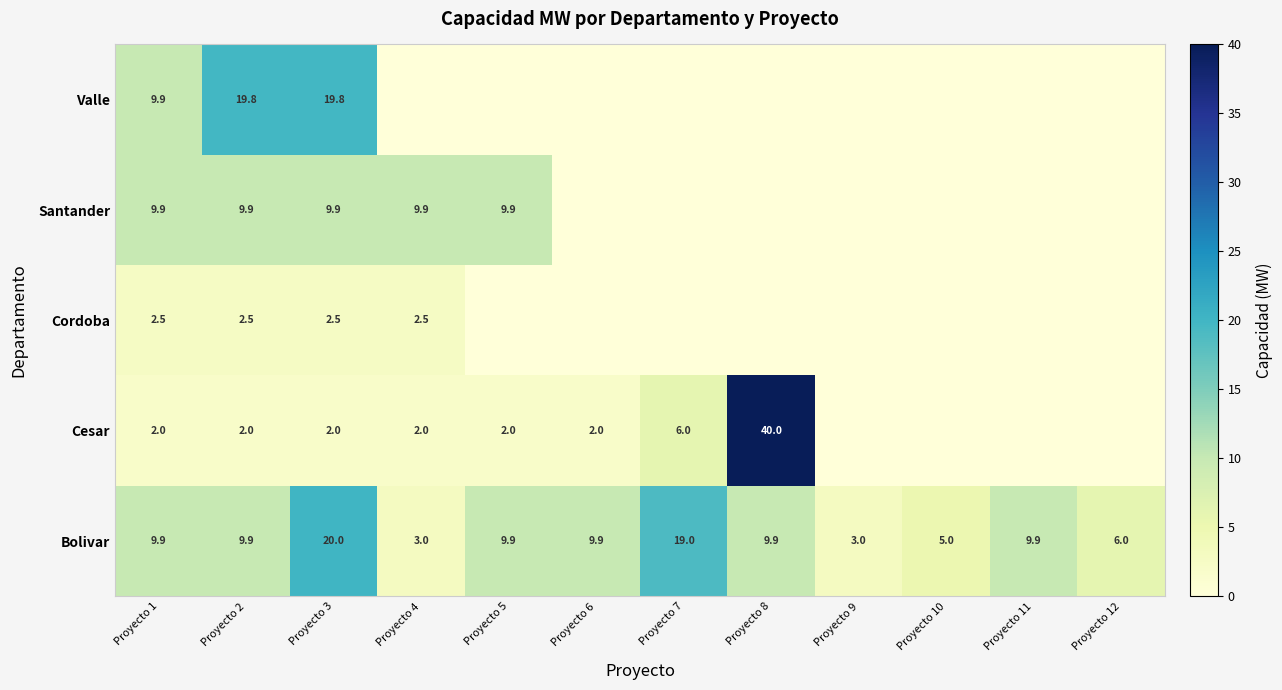

The value of Bolivar at Proyecto 9 is 1.3. True or false?

False